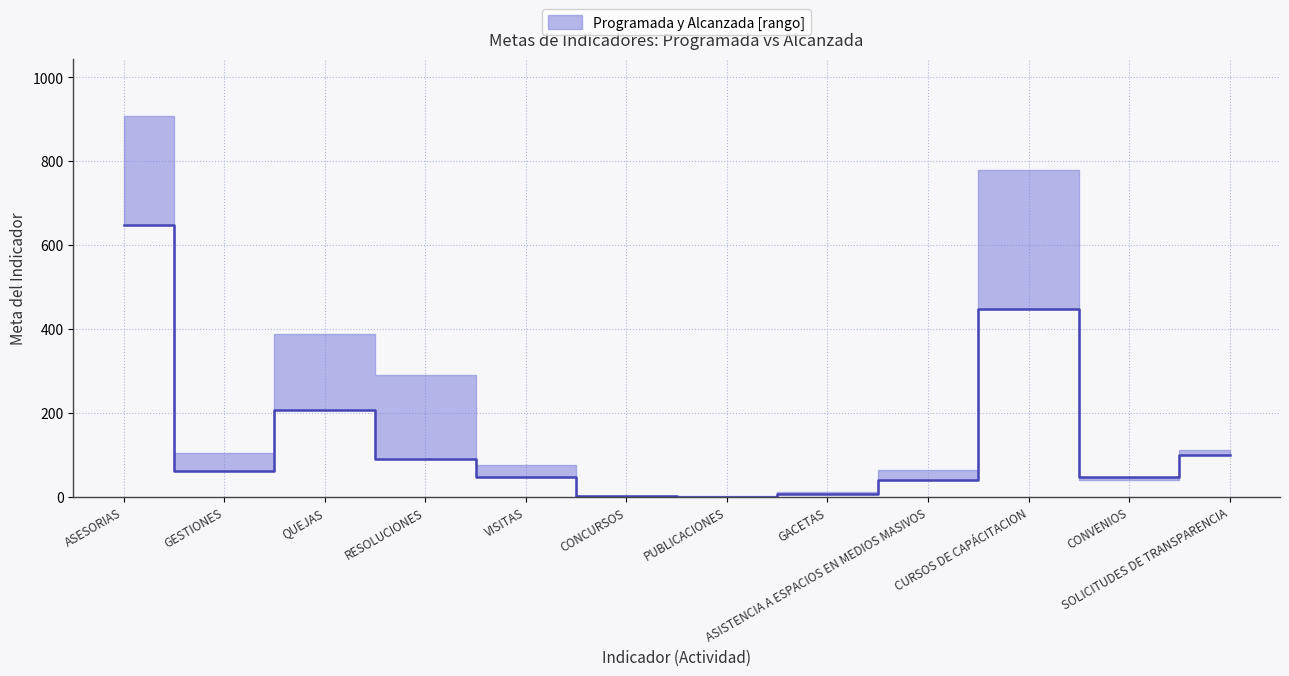

What is the value of the 1st point from the left?

648